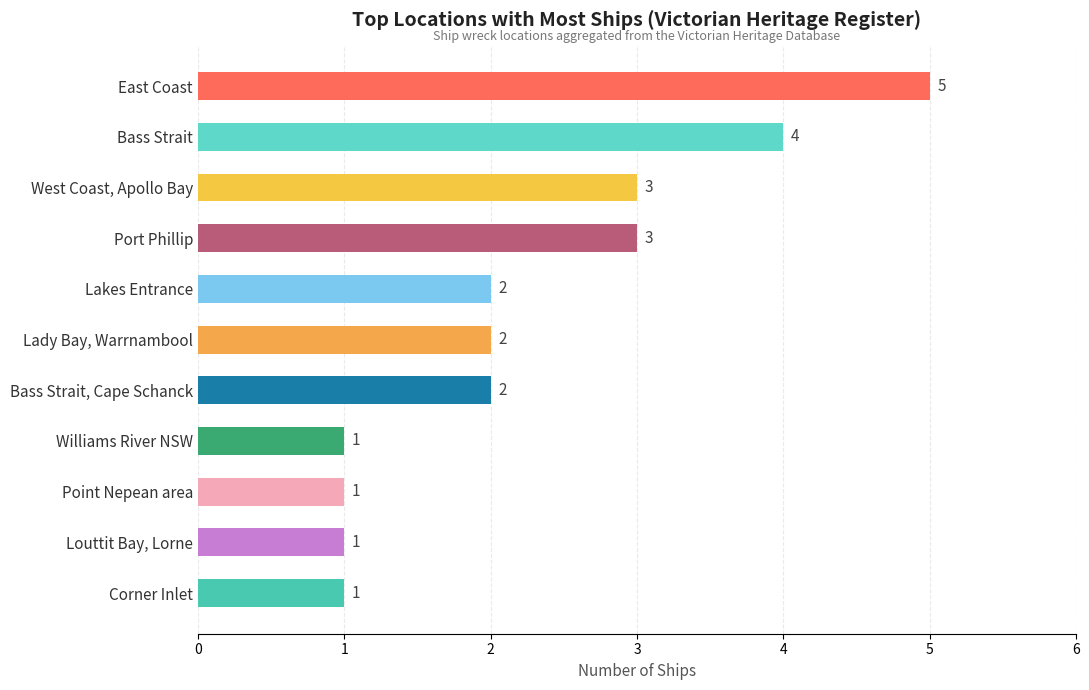

Reading bottom to top, what are all the values shown in this chart?

Corner Inlet=1	Louttit Bay, Lorne=1	Point Nepean area=1	Williams River NSW=1	Bass Strait, Cape Schanck=2	Lady Bay, Warrnambool=2	Lakes Entrance=2	Port Phillip=3	West Coast, Apollo Bay=3	Bass Strait=4	East Coast=5